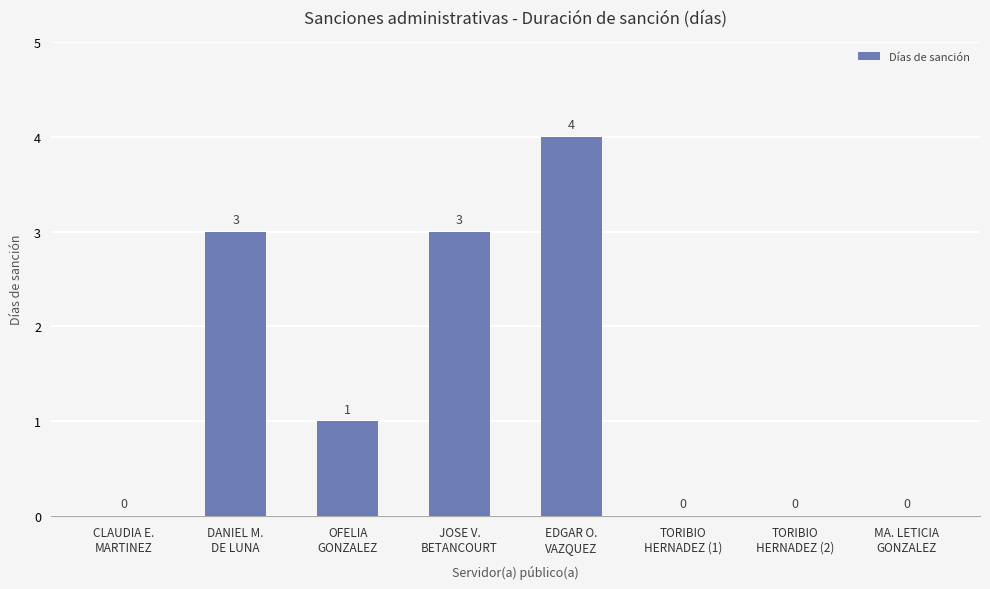

What is the greatest value displayed?

4